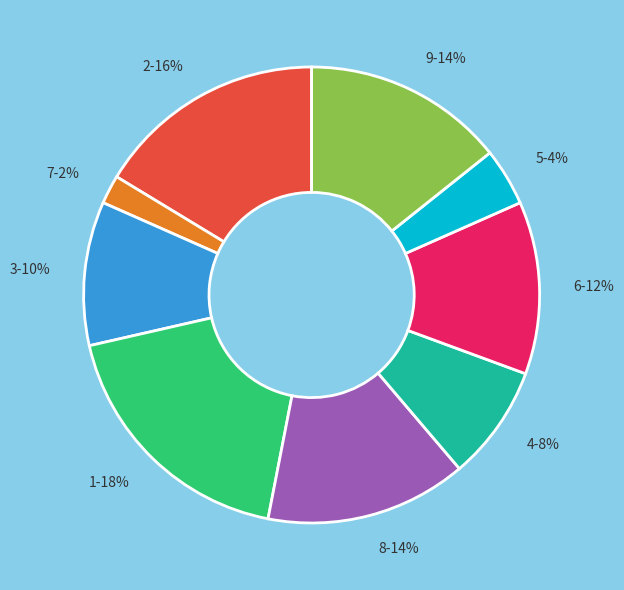

Is there a majority slice in this chart?

No